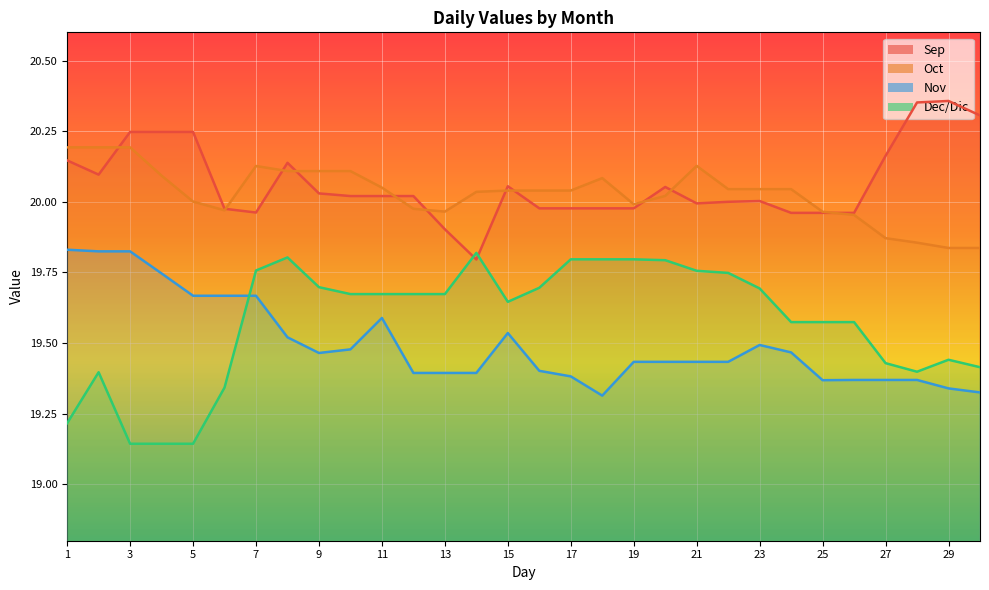

How many interior local valleys does the Nov series have?

3